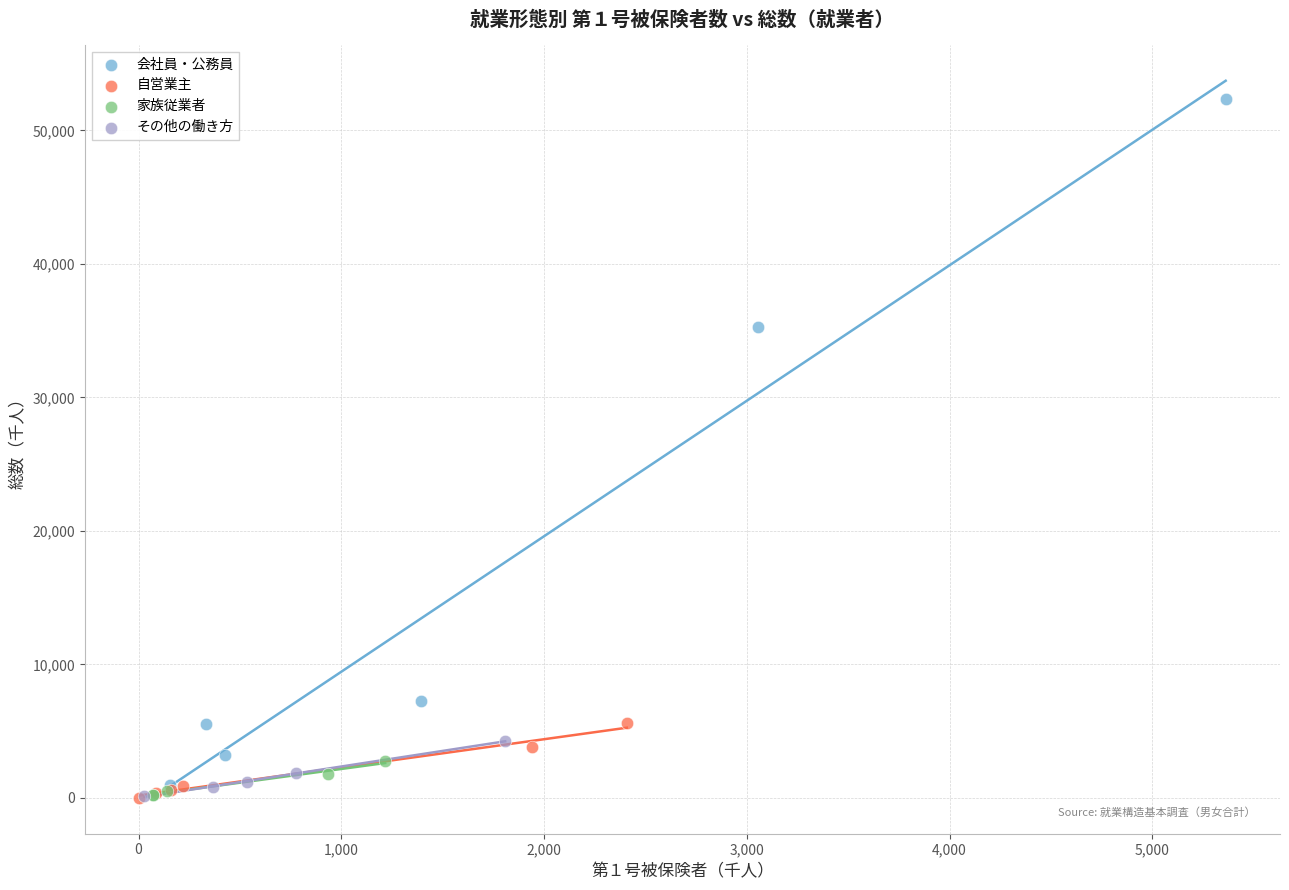

Which series contains the highest Y value?

会社員・公務員